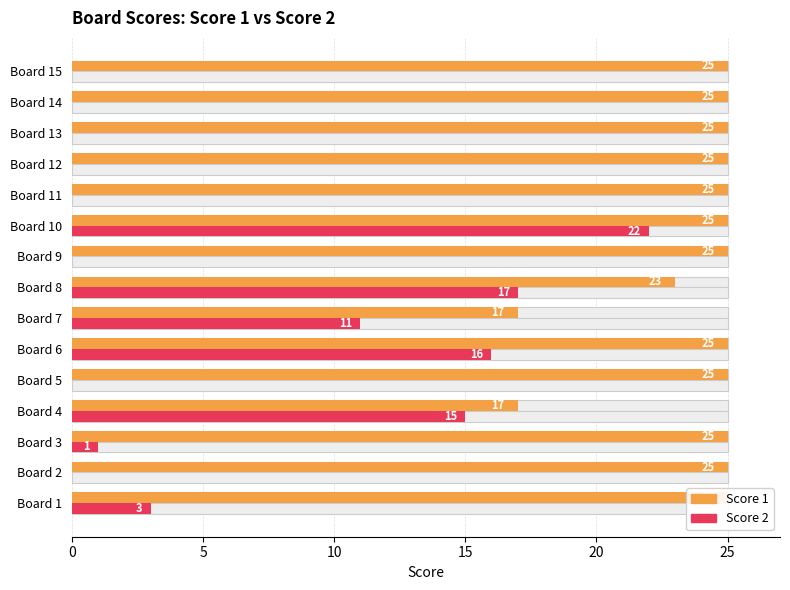

How many bars are there in total?

30